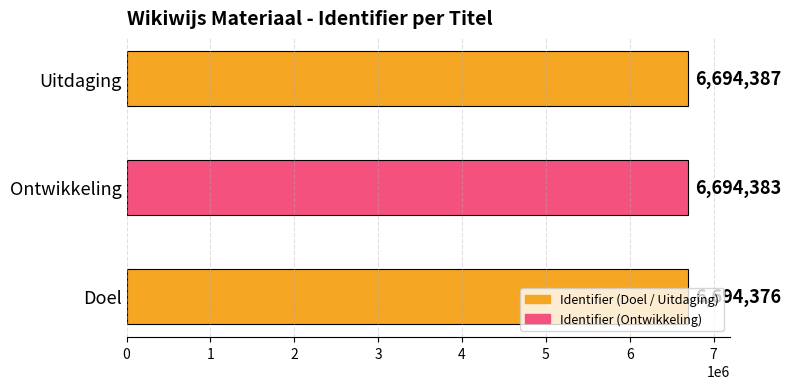

Is it true that the value at Uitdaging is 4559877?

False